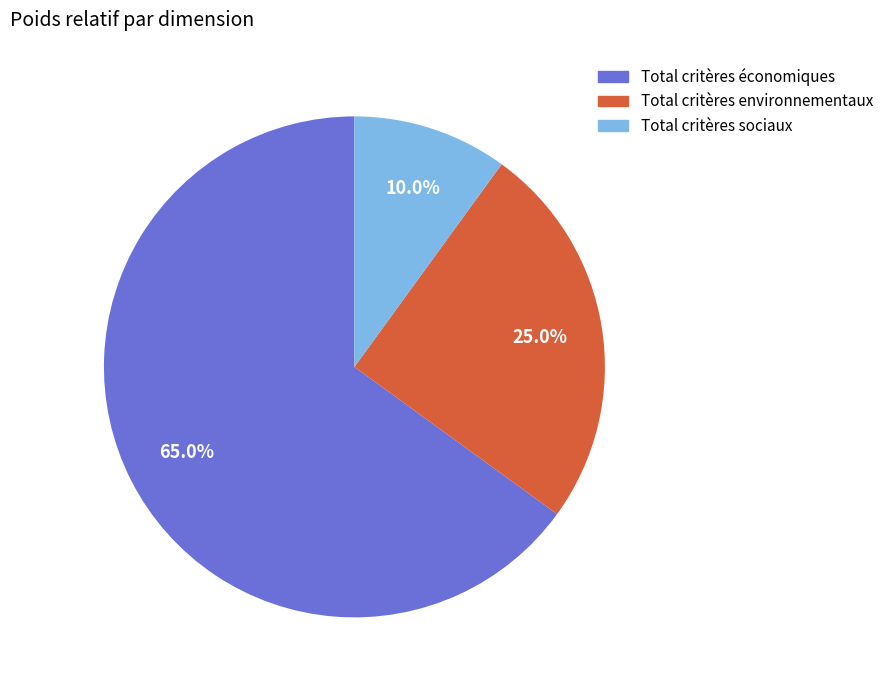

Count the number of slices in the pie.

3